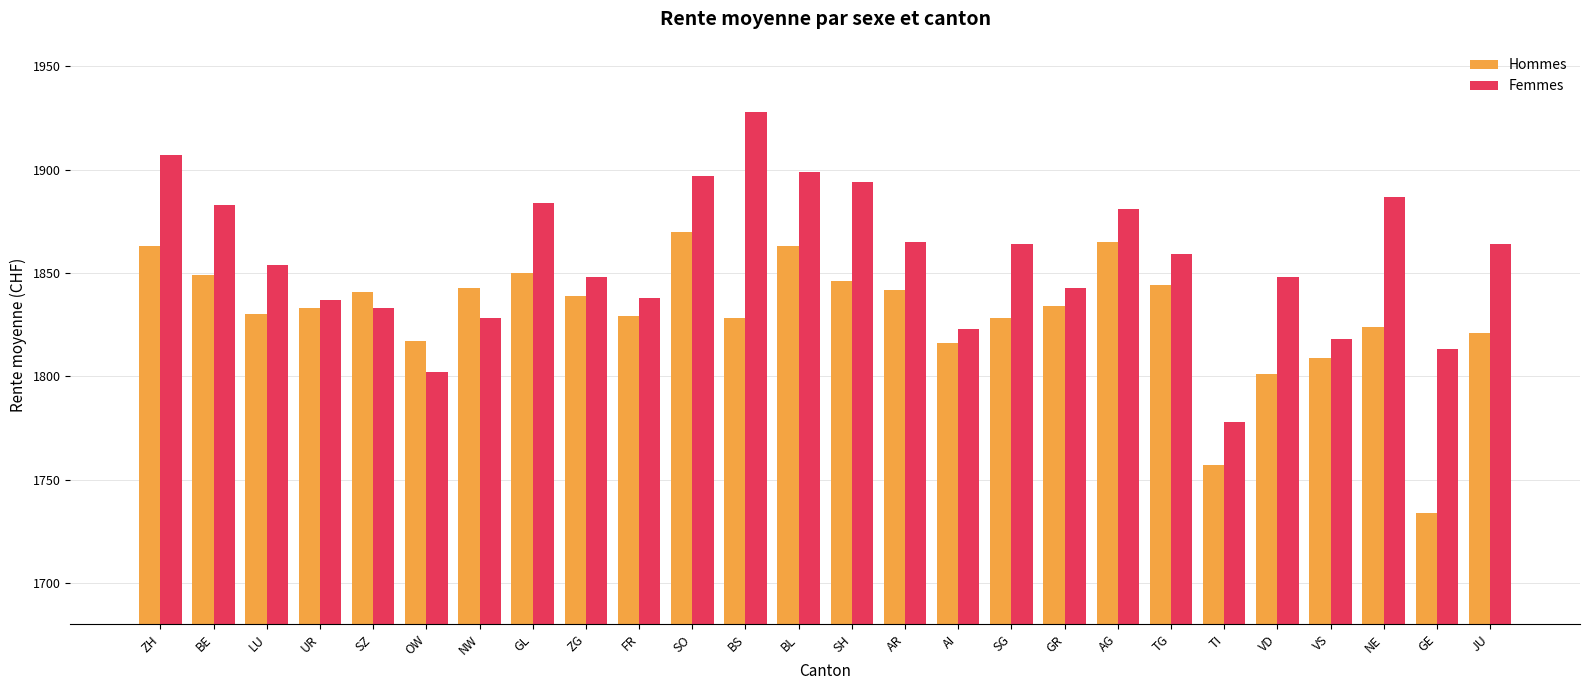

At which label does Hommes first exceed 1834?

ZH